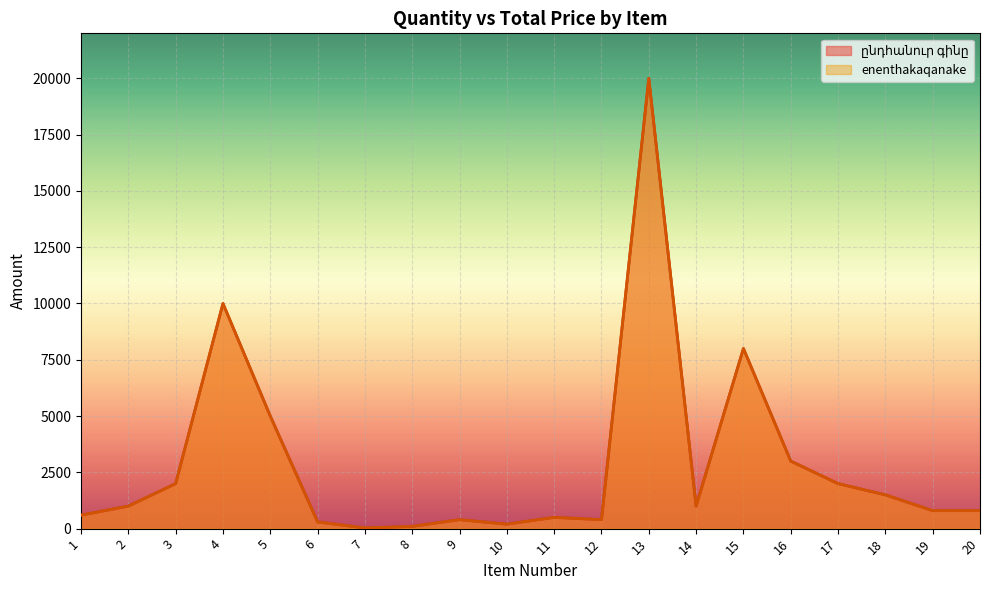

Reading left to right, extract all data points from this chart.

ընդհանուր գինը: 1=600	2=1000	3=2000	4=10000	5=5000	6=300	7=30	8=100	9=400	10=200	11=500	12=400	13=20000	14=1000	15=8000	16=3000	17=2000	18=1500	19=800	20=800
ենթակա քանակը: 1=600	2=1000	3=2000	4=10000	5=5000	6=300	7=30	8=100	9=400	10=200	11=500	12=400	13=20000	14=1000	15=8000	16=3000	17=2000	18=1500	19=800	20=800